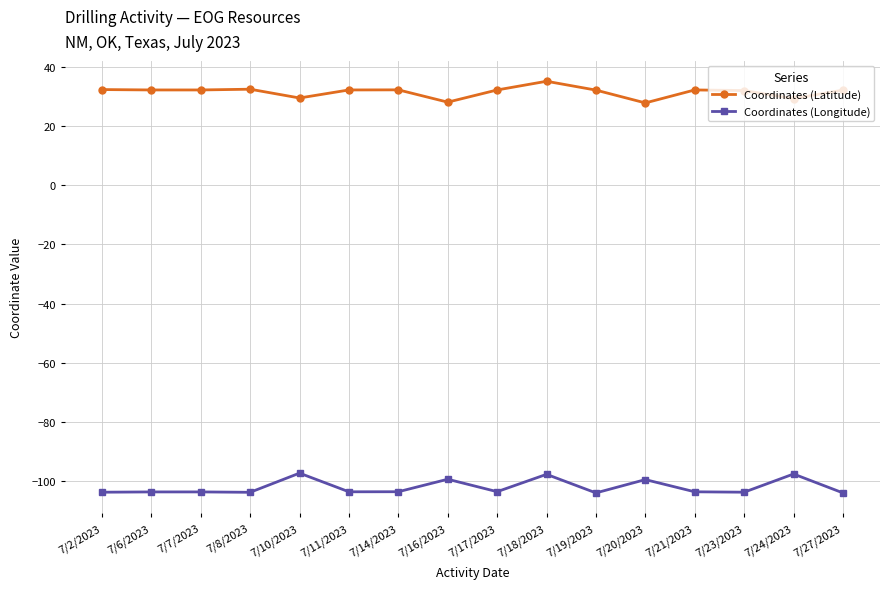

The Coordinates (Longitude) series shows -97.2 at 7/10/2023. True or false?

True